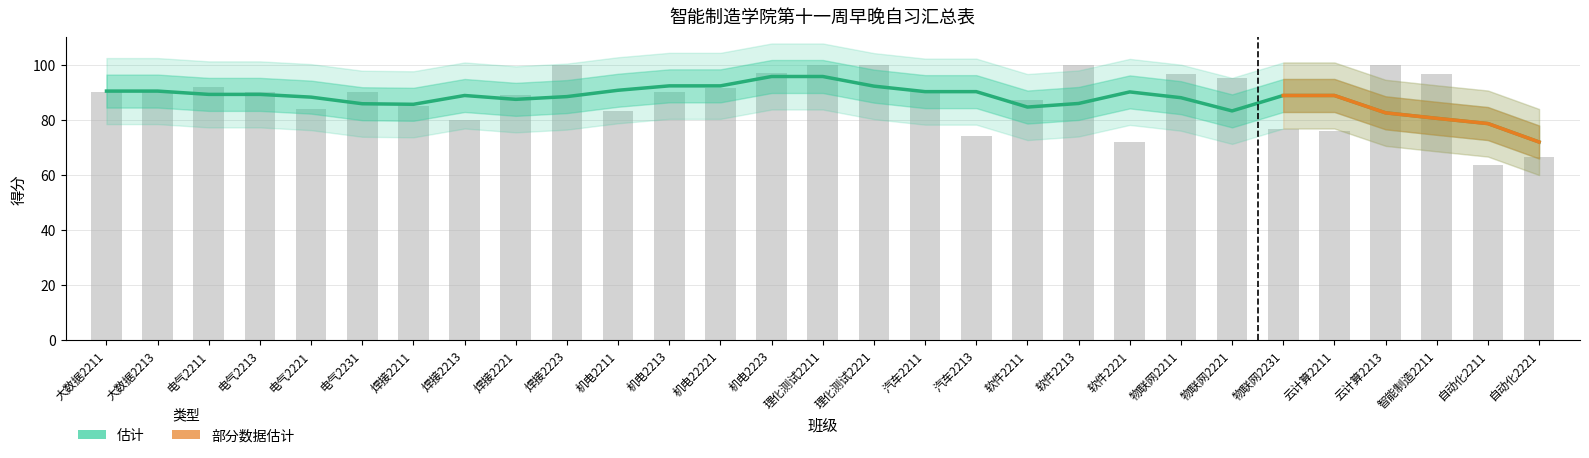

What is the approximate value at 电气2213?

90.0